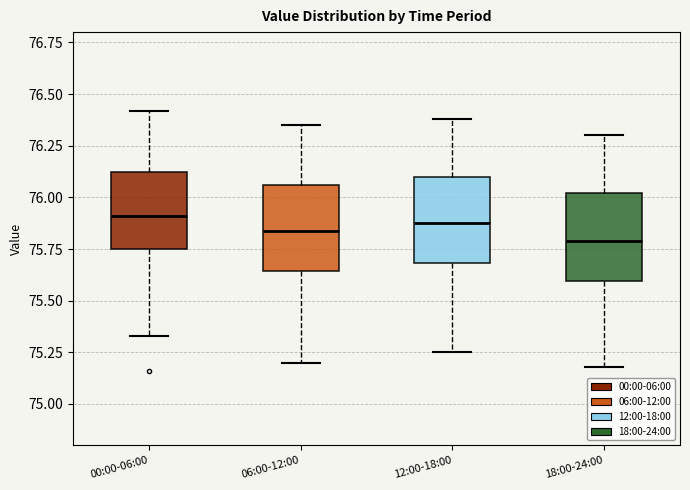

Reading left to right, read every box against the y-axis: the position of its median line, the range the box covers, and the ends of its whiskers. The values are not printed on the chart, so give them approximately, as read against the axis.

00:00-06:00: median 75.90, box 75.75 to 76.15, whiskers 75.35 to 76.40
06:00-12:00: median 75.85, box 75.65 to 76.05, whiskers 75.20 to 76.35
12:00-18:00: median 75.90, box 75.70 to 76.10, whiskers 75.25 to 76.40
18:00-24:00: median 75.80, box 75.60 to 76.00, whiskers 75.20 to 76.30